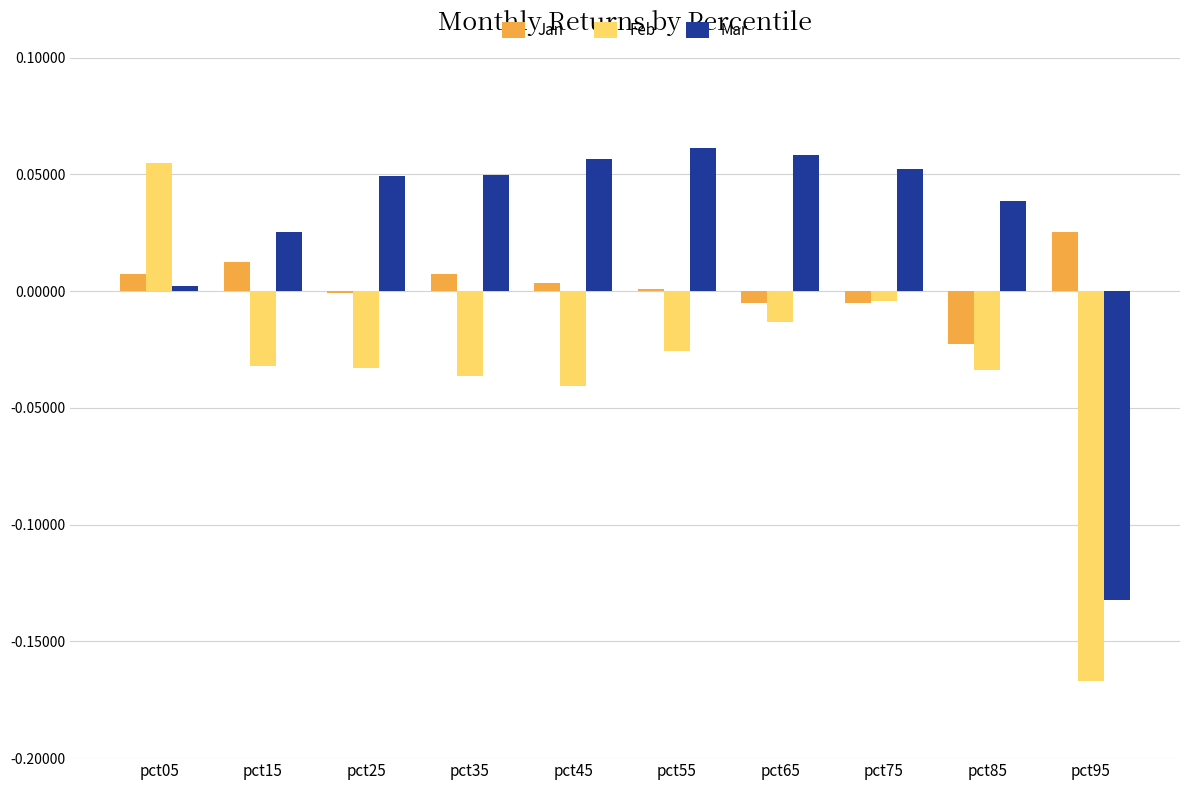

Which series has the largest total across all categories?

Mar